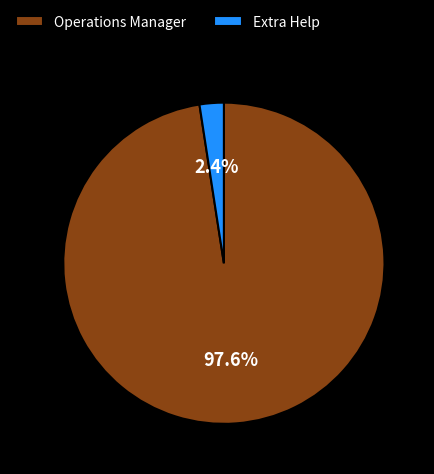

How many segments does this pie chart have?

2